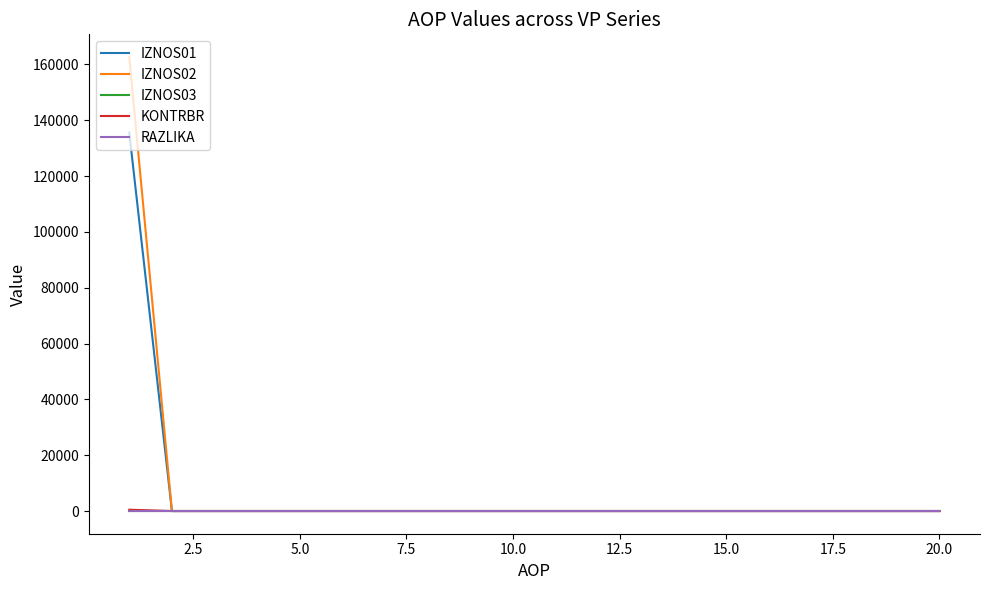

Which series has the widest spread of values?

IZNOS02